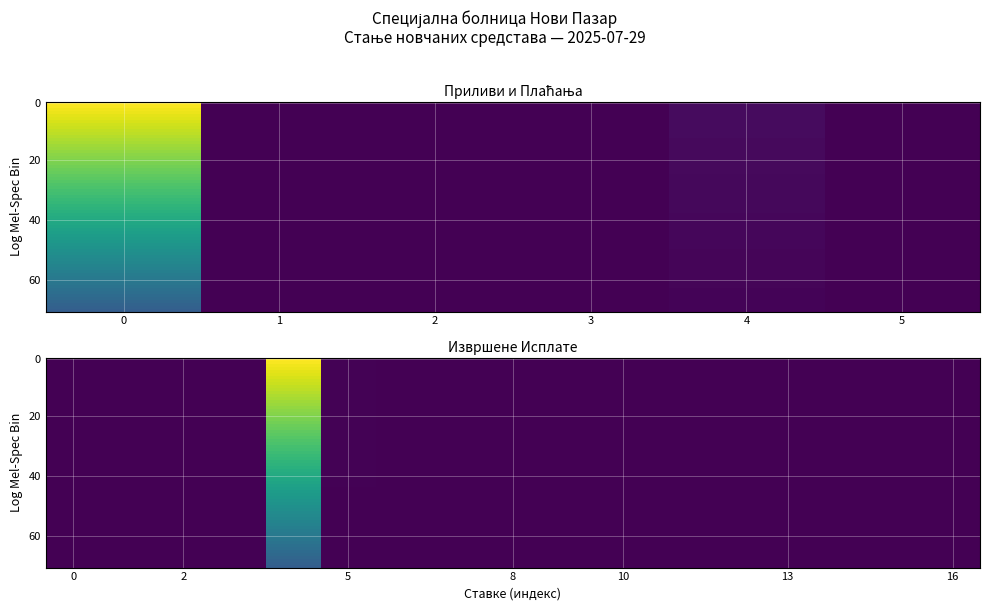

The value at ПЛАЋЕНИ ТРОШКОВИ ПО УГОВОРУ ЗА 2025 is 401023.7. True or false?

False